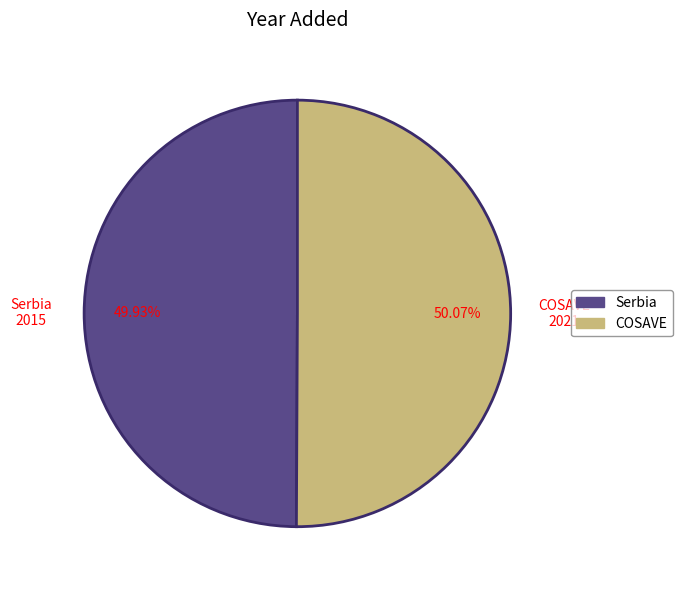

To the nearest percent, what is the average slice percentage?

50%